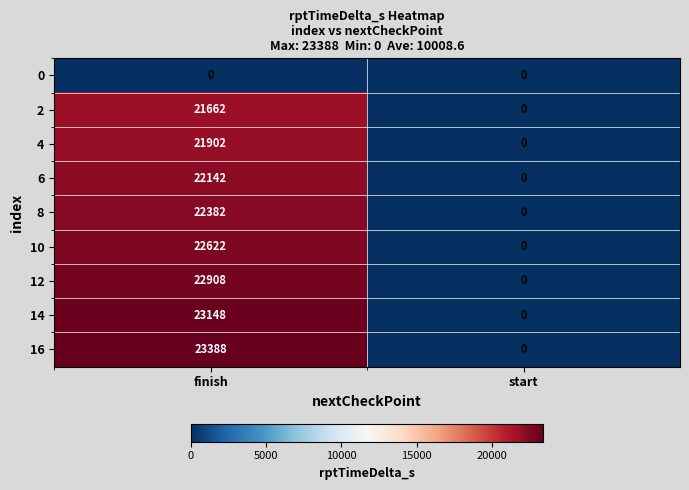

Reading left to right, extract all data points from this chart.

0: 0	0
2: 21662	0
4: 21902	0
6: 22142	0
8: 22382	0
10: 22622	0
12: 22908	0
14: 23148	0
16: 23388	0